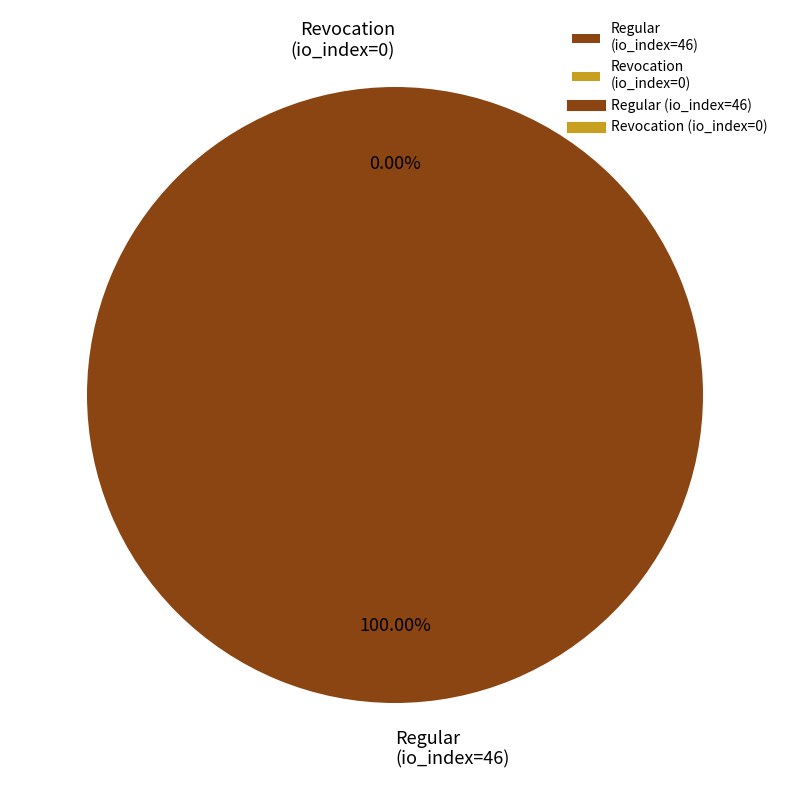

How many slices are in this pie chart?

2